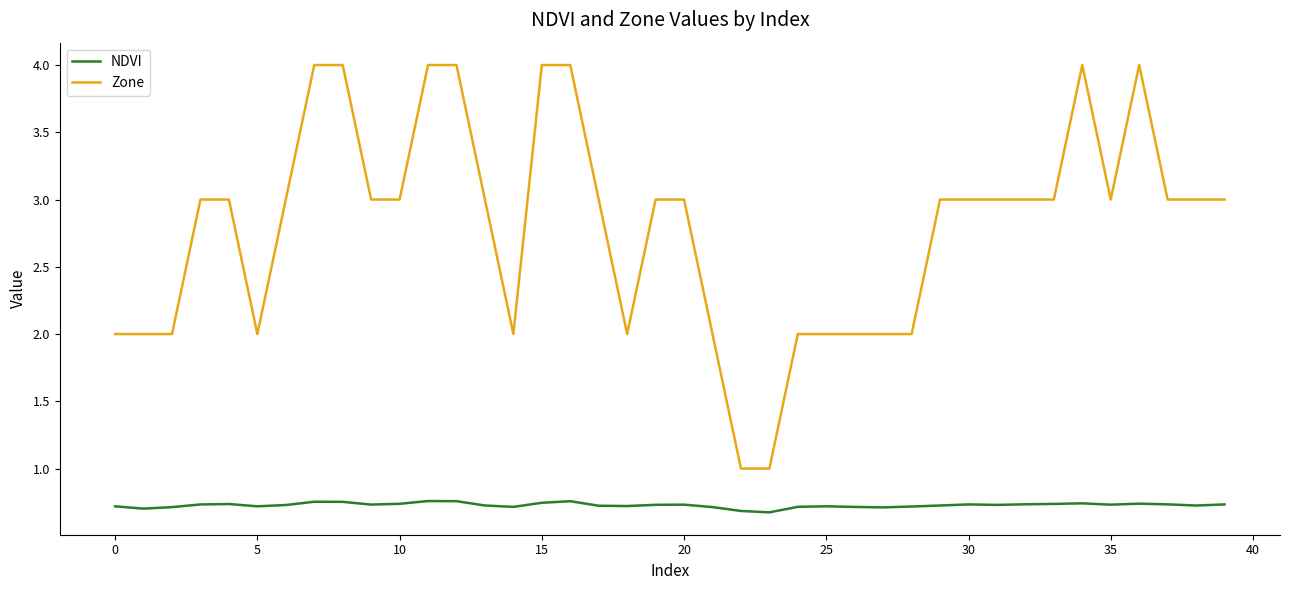

Count the NDVI values in the range 0 to 1.

40